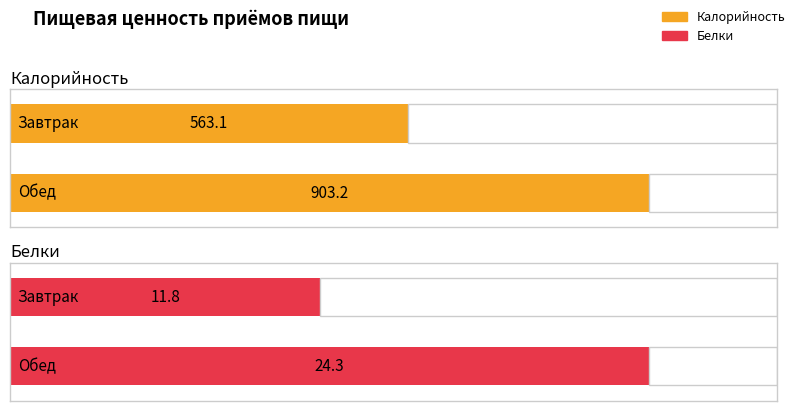

What is the sum of the Калорийность values at Завтрак and Обед?

1466.3